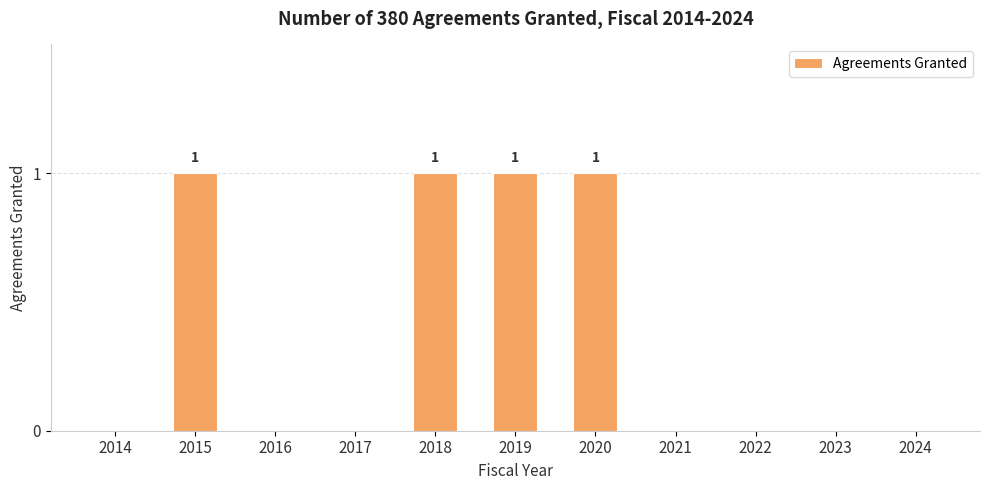

What is the sum of all values?

4